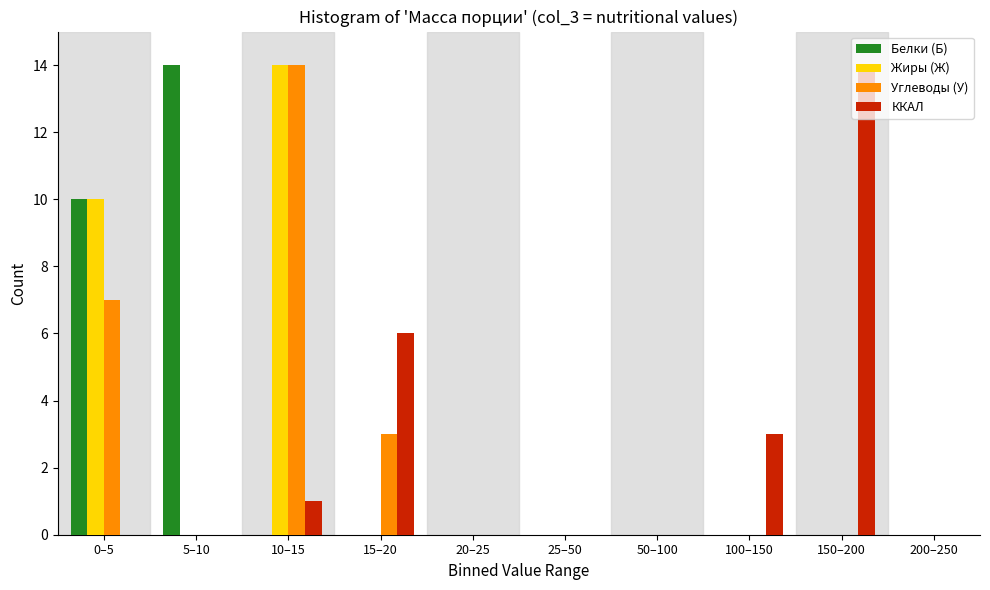

At which category is the sum across all series the highest?

10–15